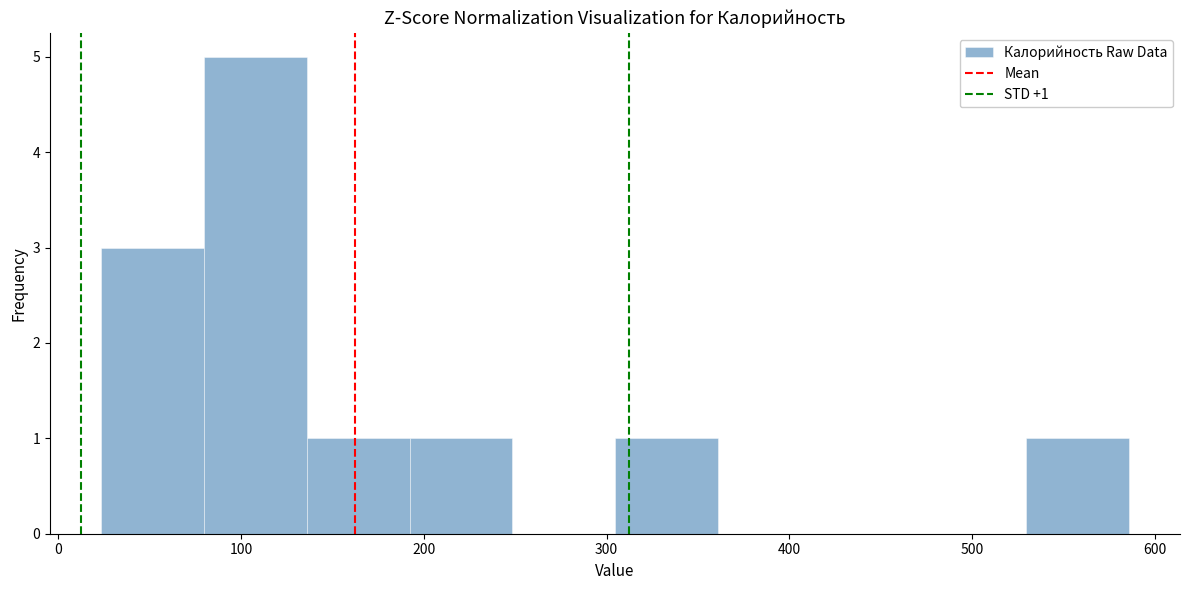

Over which range of the x-axis is the bar tallest?

80 to 140